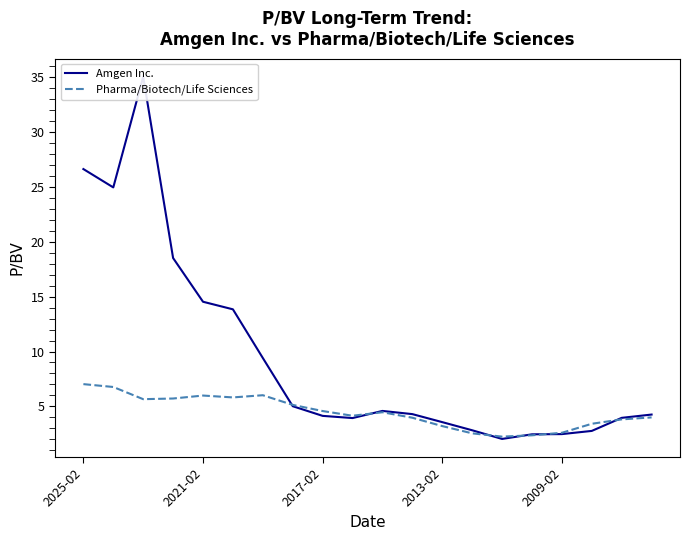

The value of Pharma/Biotech/Life Sciences at 2021-02 is 6.0. True or false?

True